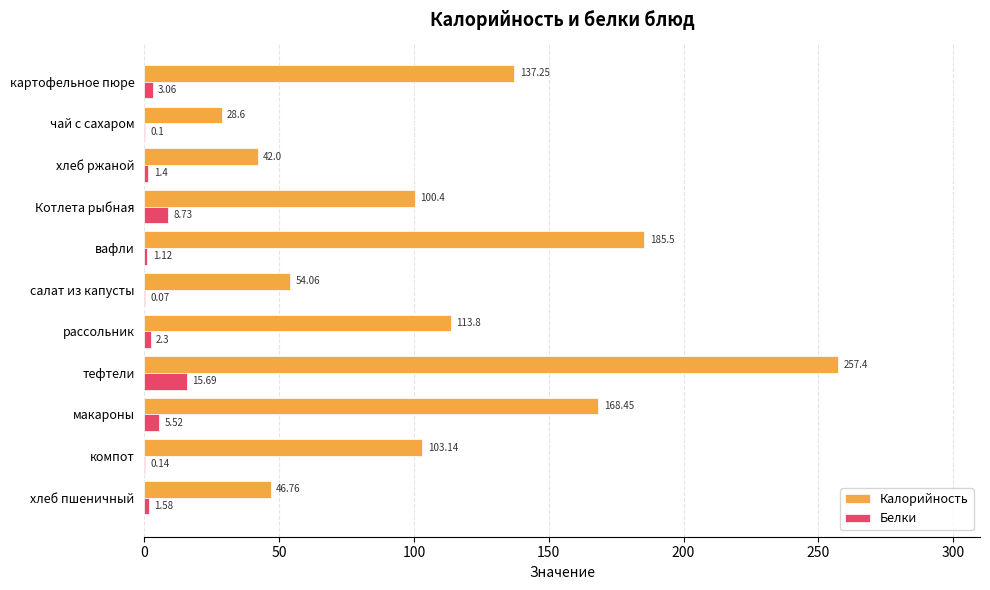

Where is Белки nearest to the value 7?

макароны